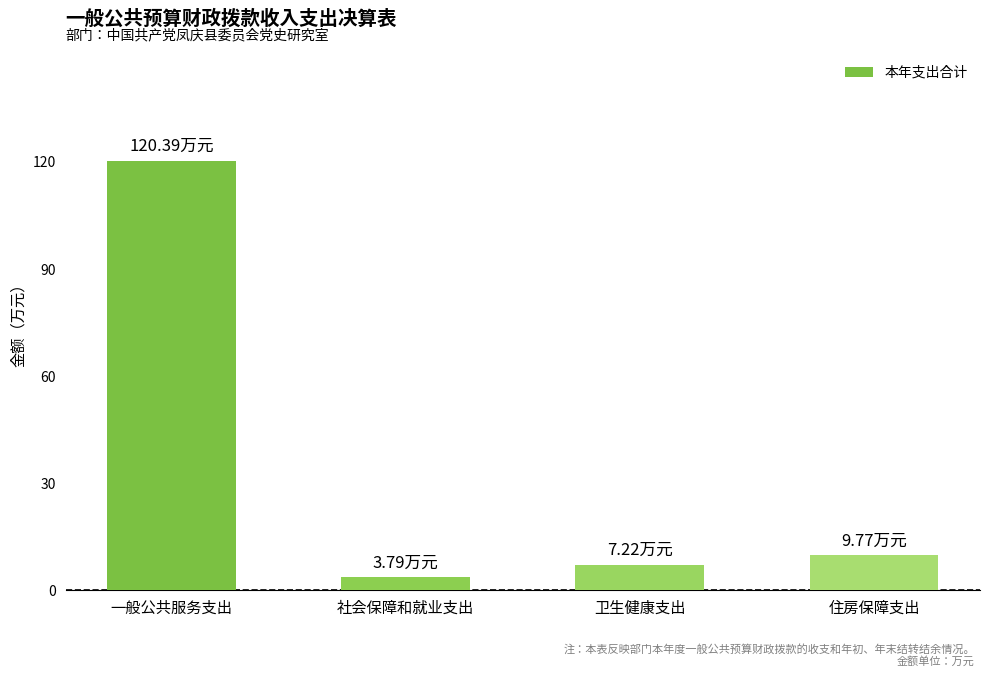

Which category has the highest value across all series?

一般公共服务支出